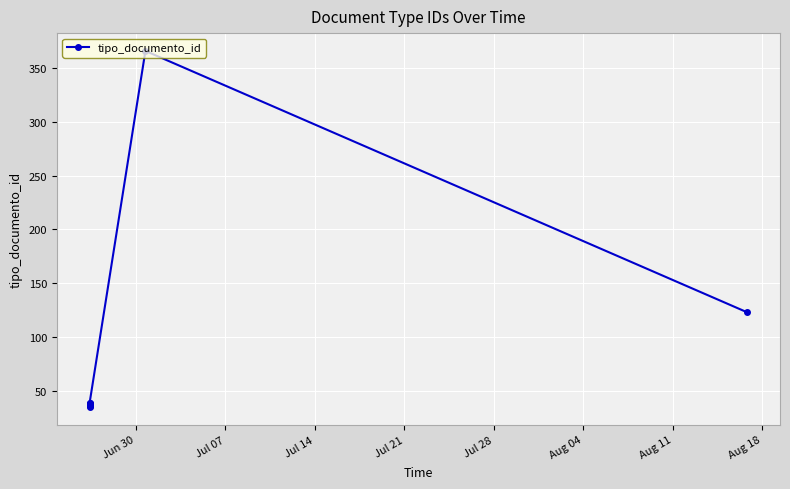

Count the number of data series in this chart.

1